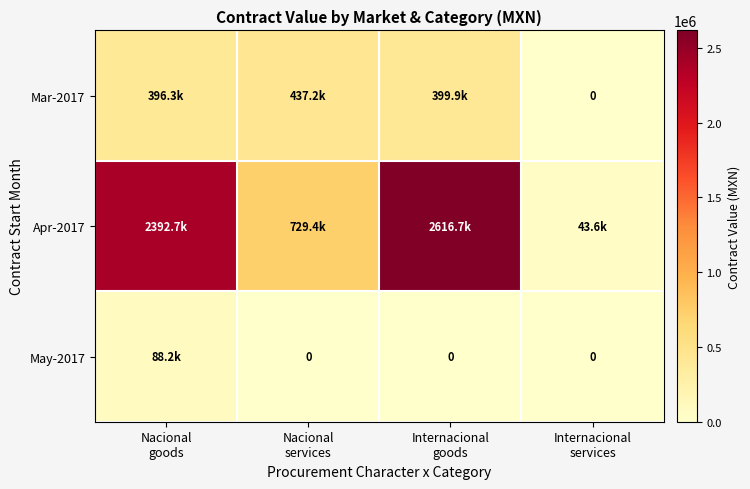

List the series in order of their peak value, lowest first.

May-2017, Mar-2017, Apr-2017